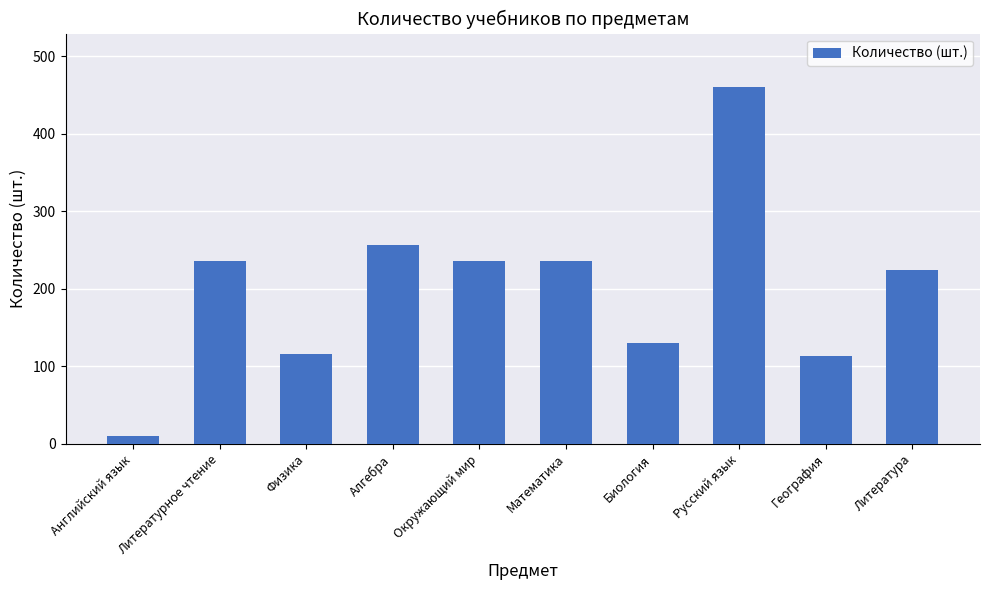

What is the label of the 3rd bar from the right?

Русский язык